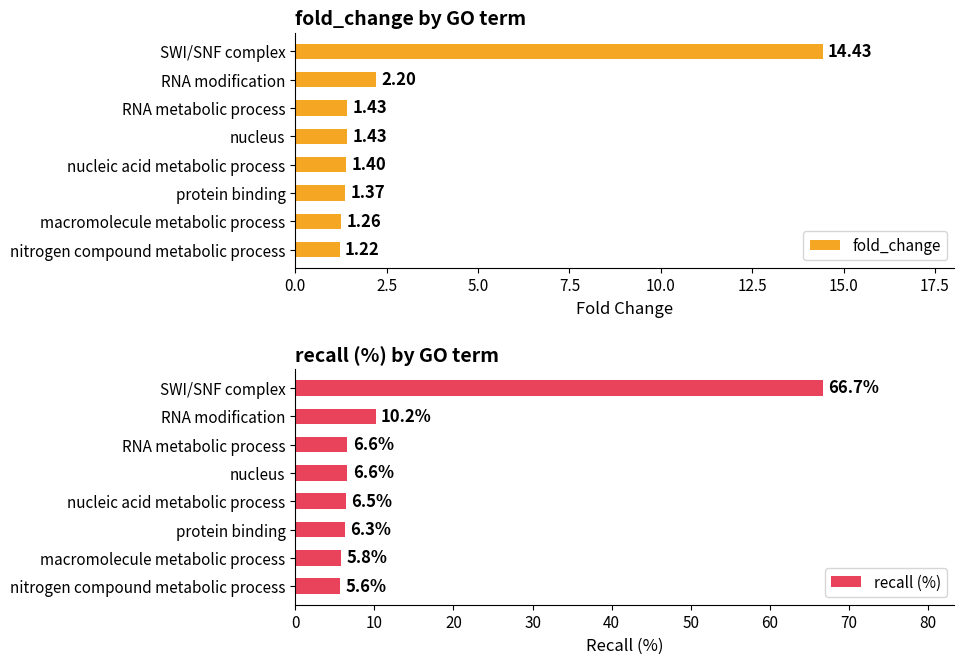

At which label is fold_change closest to 7?

RNA modification